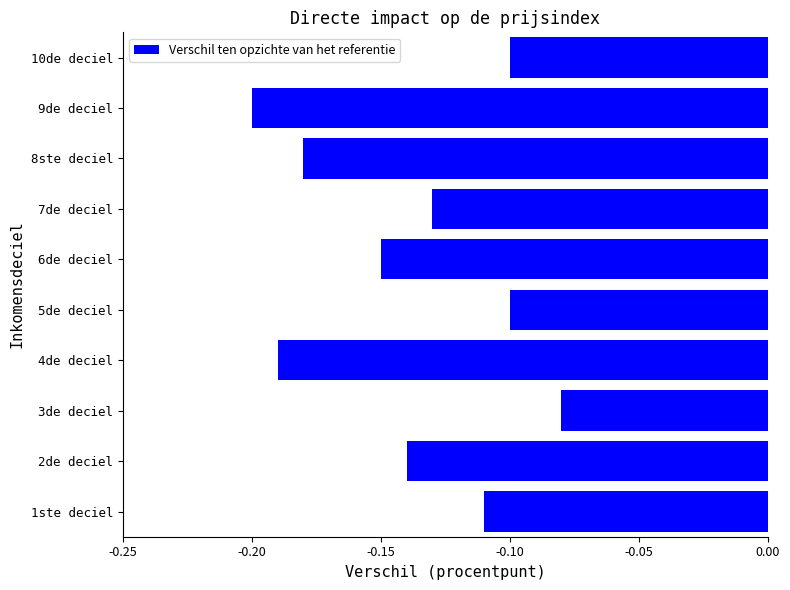

Between 1ste deciel and 4de deciel, which is larger?

1ste deciel